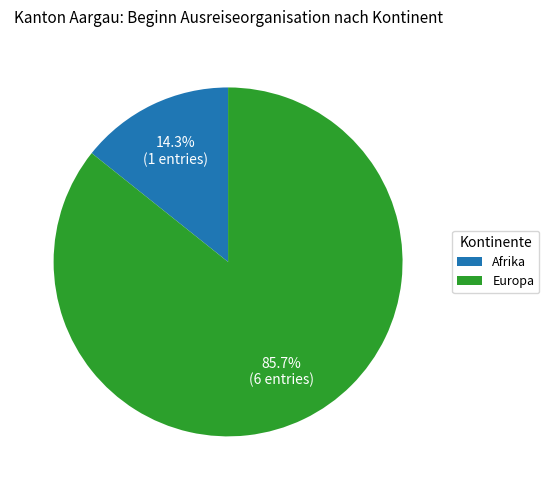

Which slice is the smallest?

Afrika